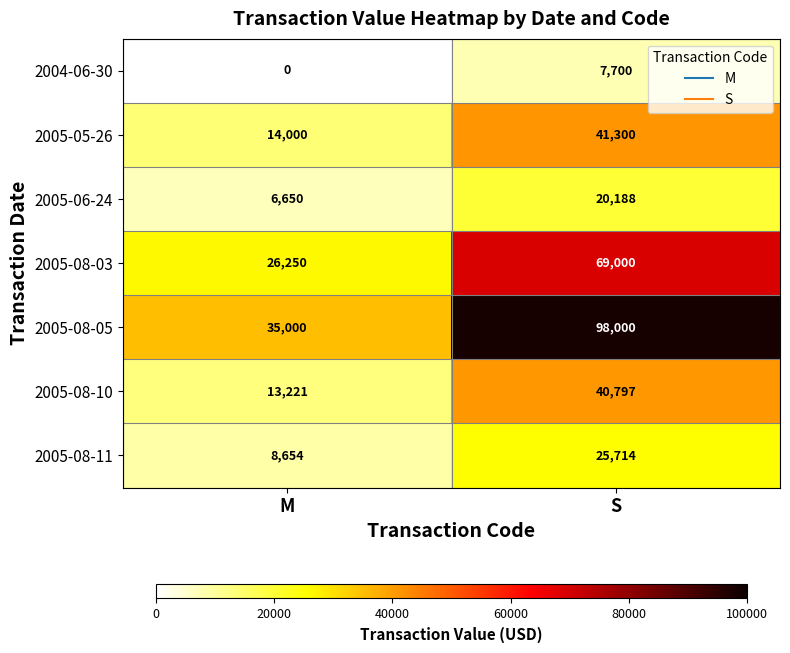

Which series has the widest spread of values?

2005-08-05